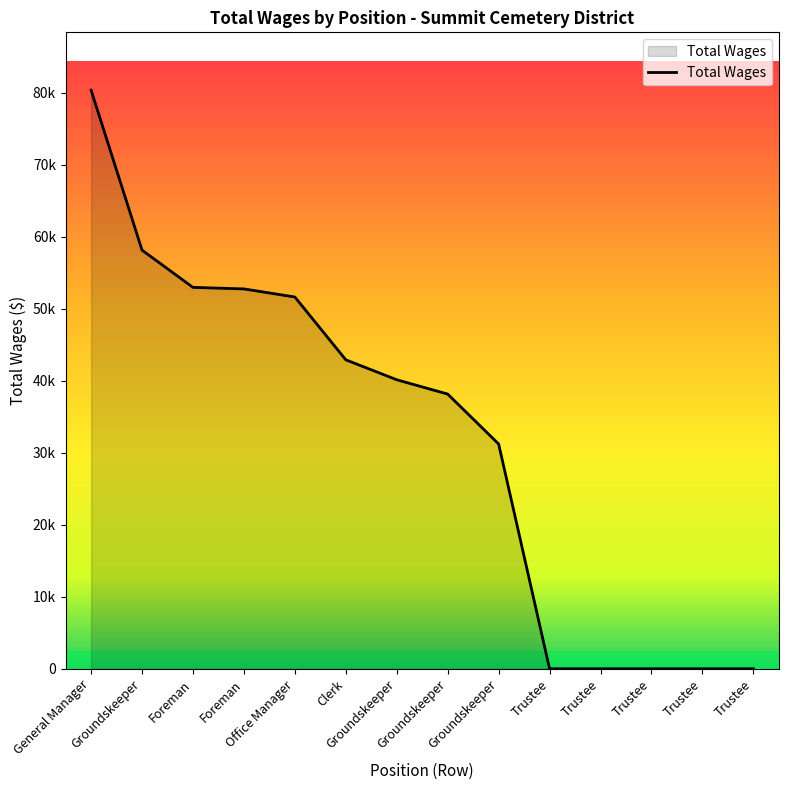

List the labels in order of value, smallest first.

Trustee, Trustee, Trustee, Trustee, Trustee, Groundskeeper, Groundskeeper, Groundskeeper, Clerk, Office Manager, Foreman, Foreman, Groundskeeper, General Manager